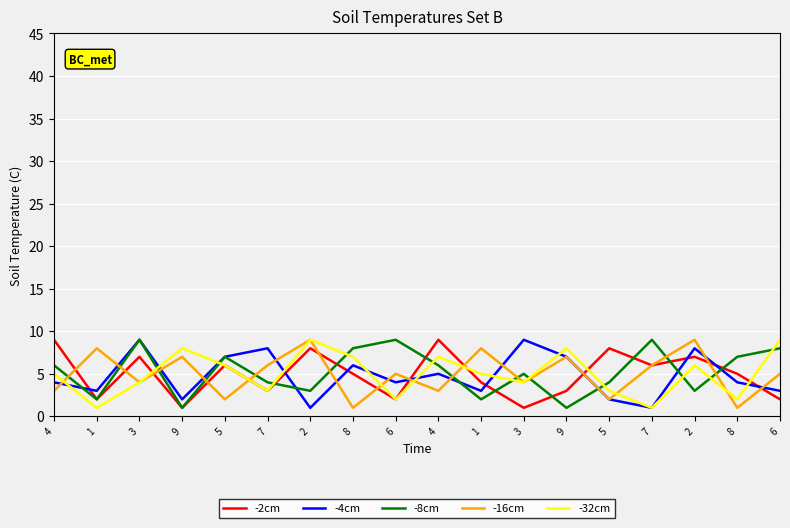

Does the chart have visible grid lines?

Yes